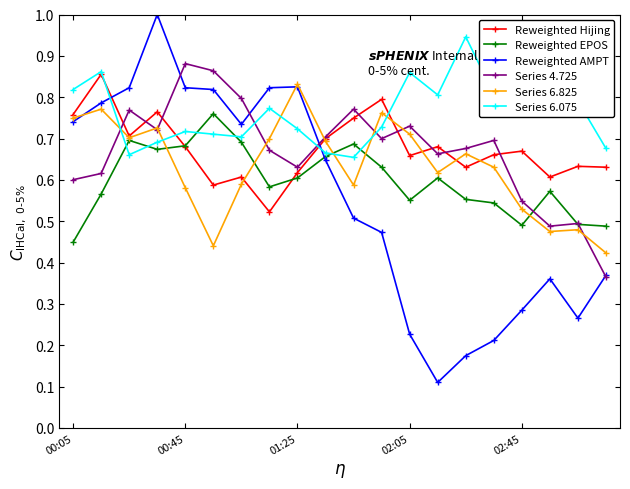

True or false: Series 6.825 has more than 0 interior local peaks.

True